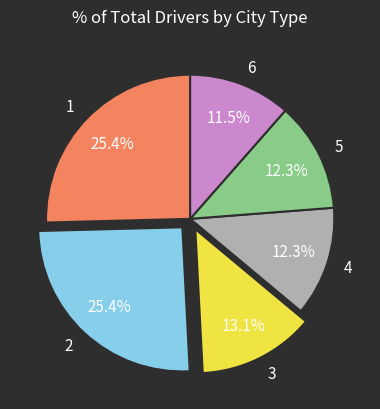

Between 5 and 3, which is larger?

3